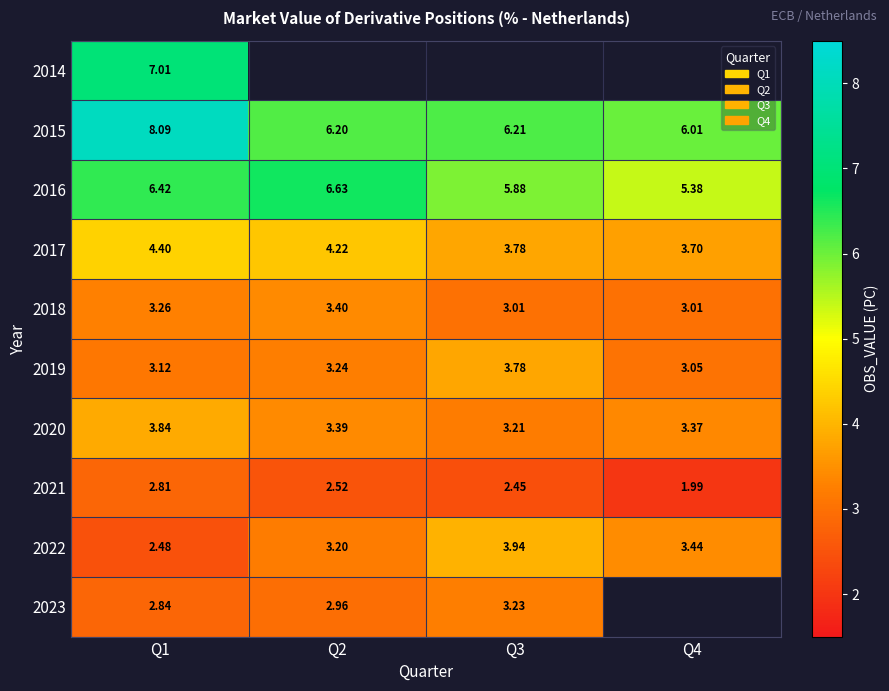

Is the value of 2022 at Q2 greater than the value of 2017 at Q3?

No